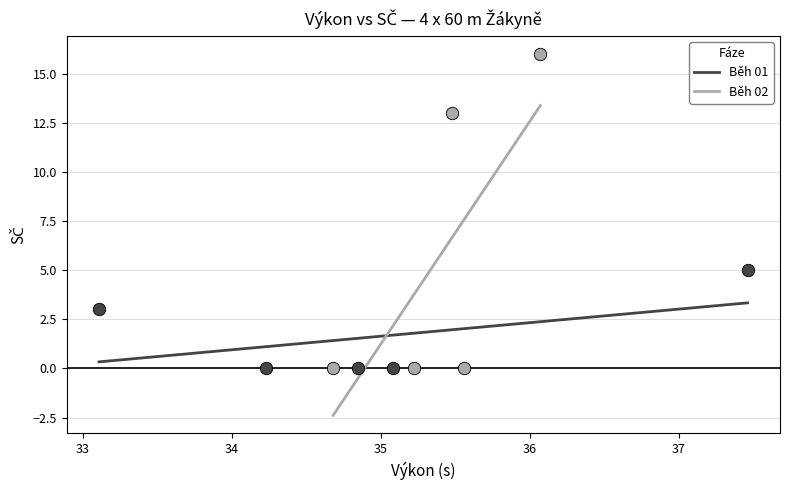

Which series contains the highest Y value?

Běh 02